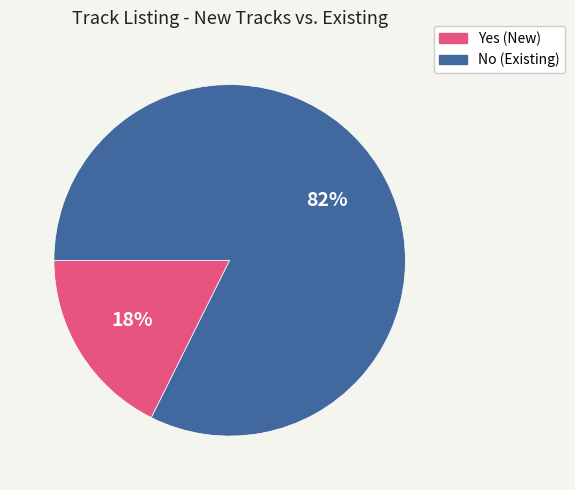

Which has a higher value, Yes or No?

No